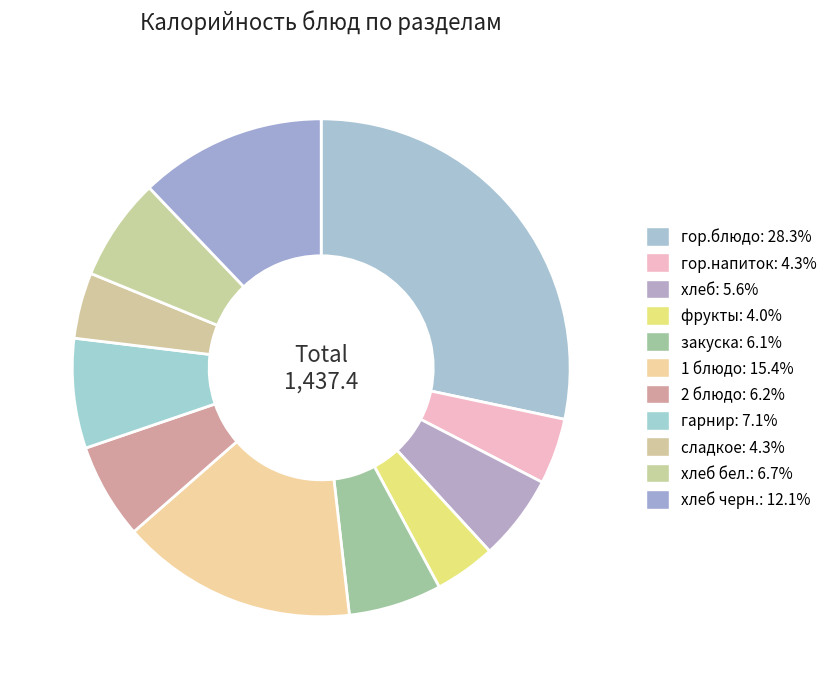

How many segments does this pie chart have?

11